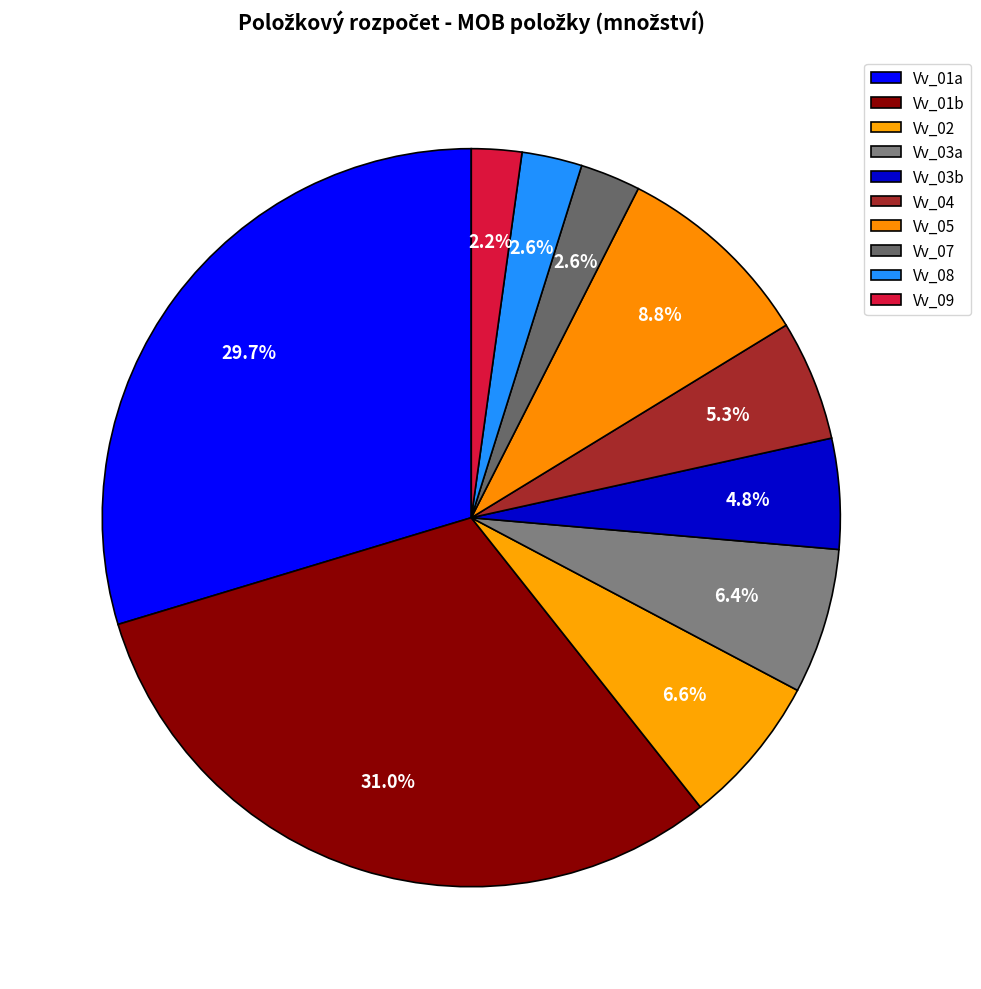

How many slices are in this pie chart?

10